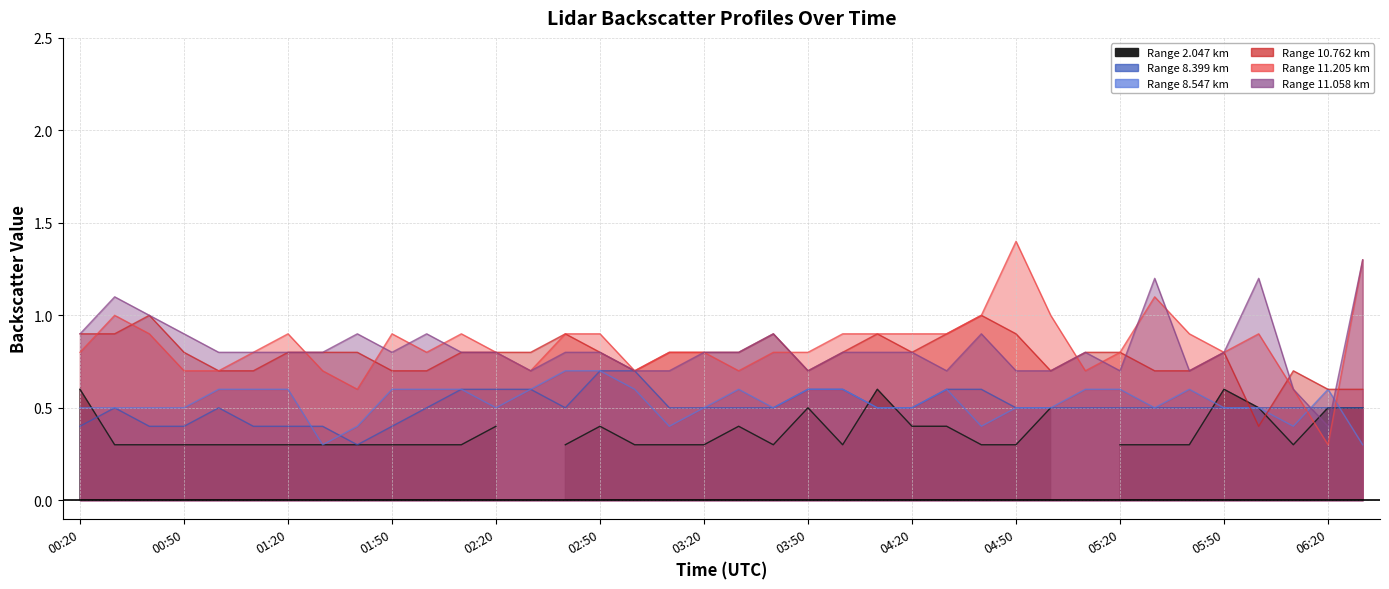

What is the sum of all 11.058 values?

31.3